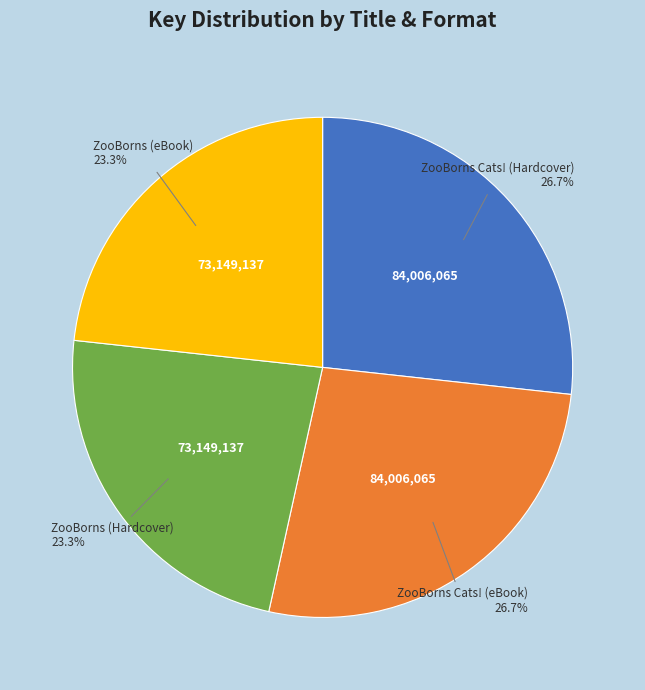

Count the number of slices in the pie.

4